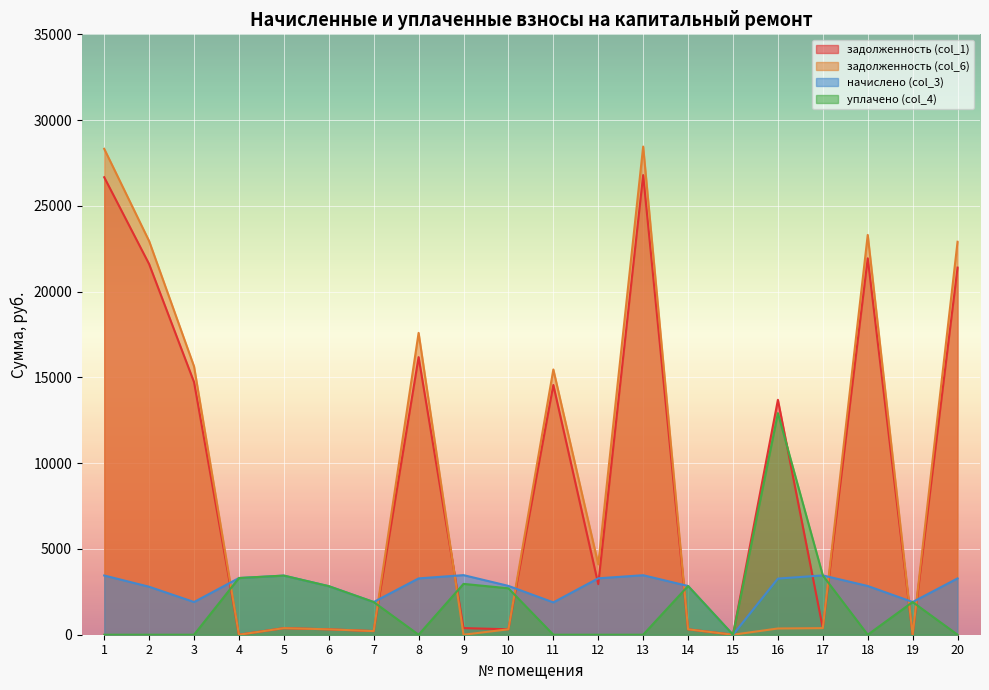

True or false: задолженность (col_1) and уплачено (col_4) cross at least once.

True